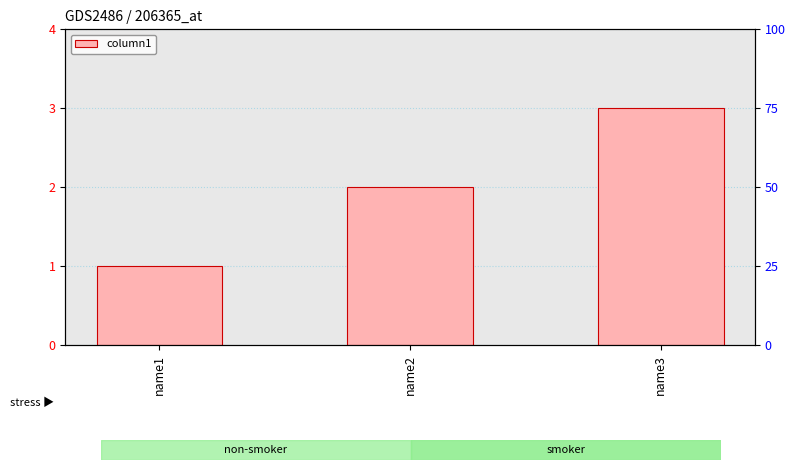

The chart shows a value of 3 at name3. True or false?

True